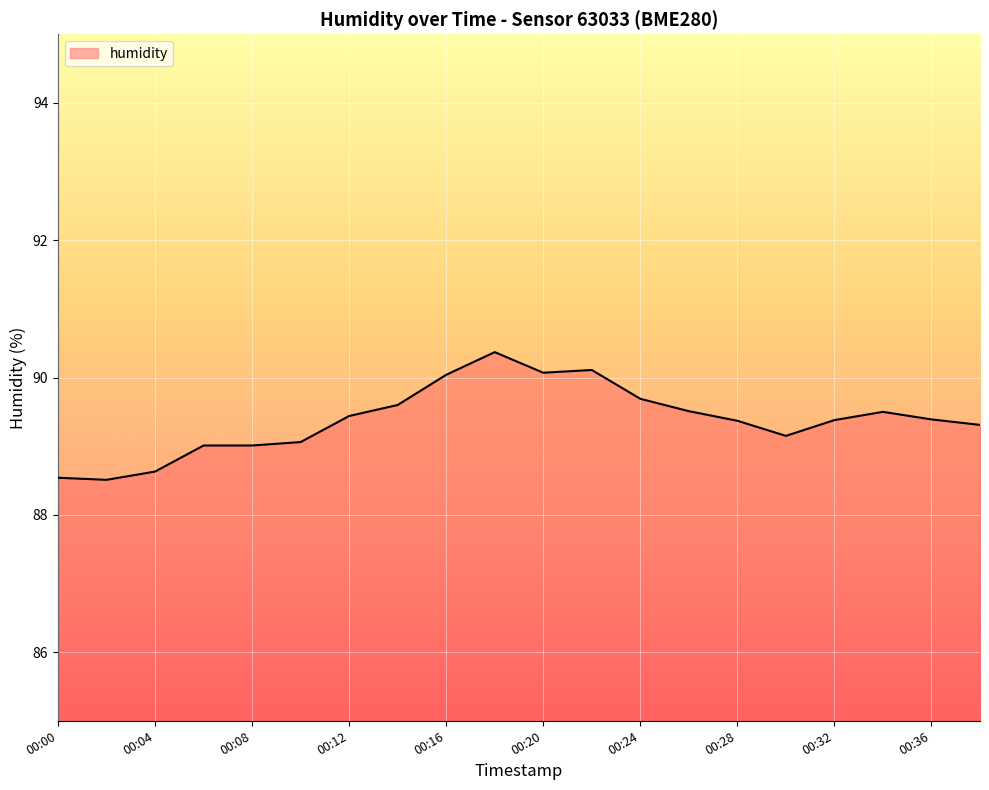

What is the maximum value shown in the chart?

90.4